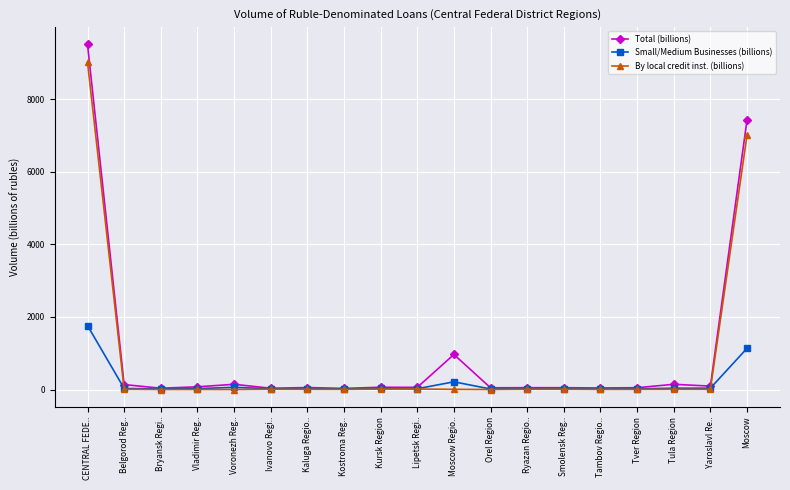

True or false: Small/Medium Businesses (billions) has more than 0 points higher than both neighbors.

True